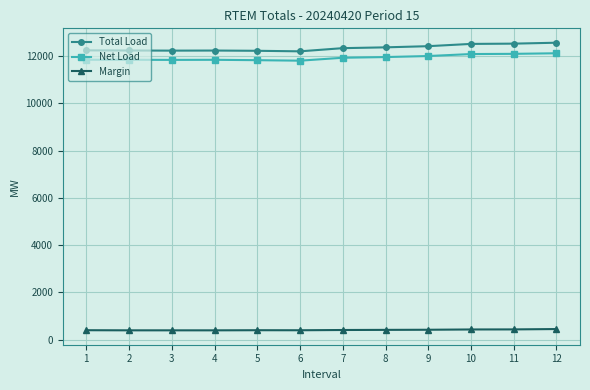

At 12, list the series in order from smallest to largest.

Margin, Net Load, Total Load